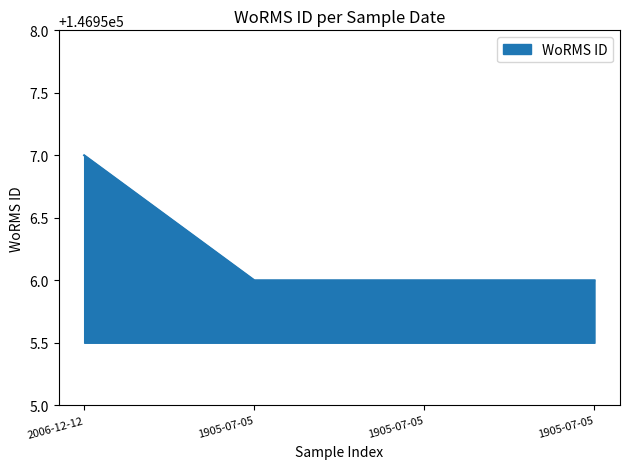

The chart shows a value of 41656 at 2006-12-12. True or false?

False